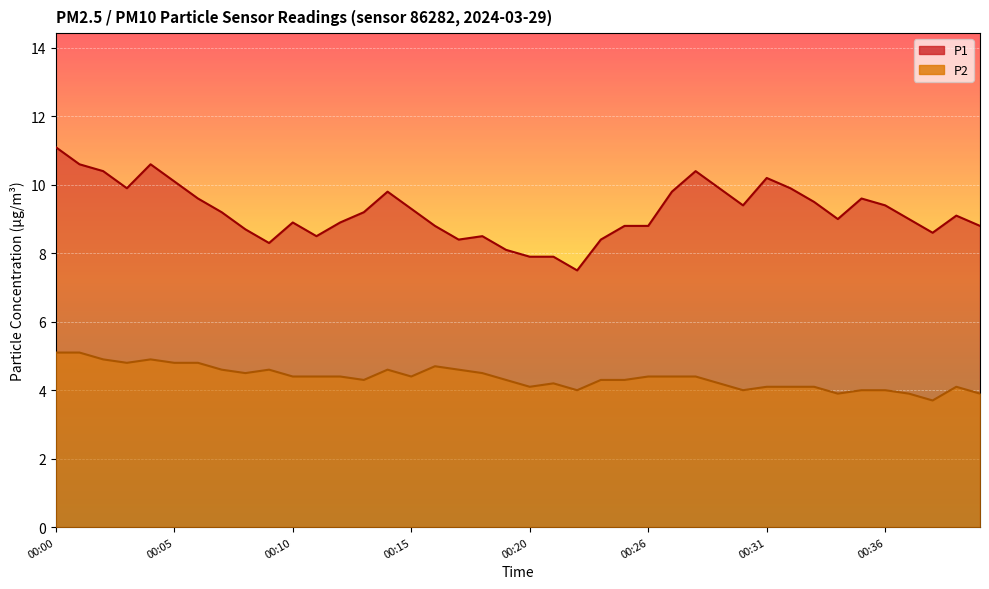

Which series has the largest total across all categories?

P1